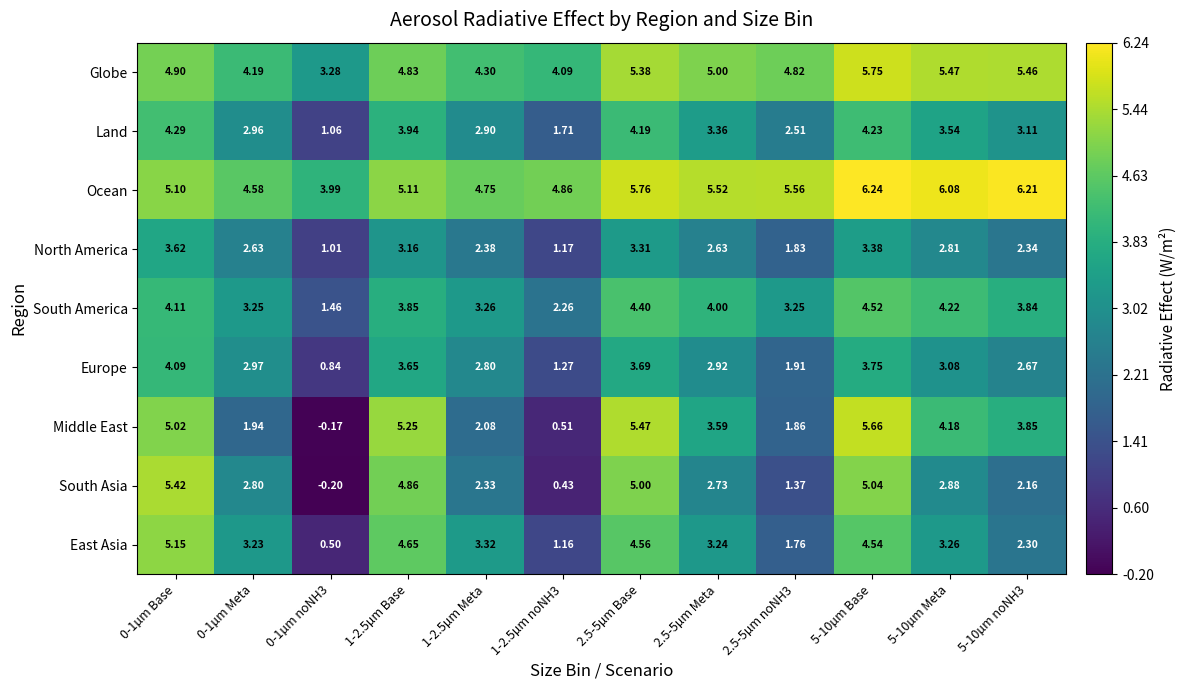

Rank the series by their maximum value, from lowest to highest.

North America, Europe, Land, South America, East Asia, South Asia, Middle East, Globe, Ocean